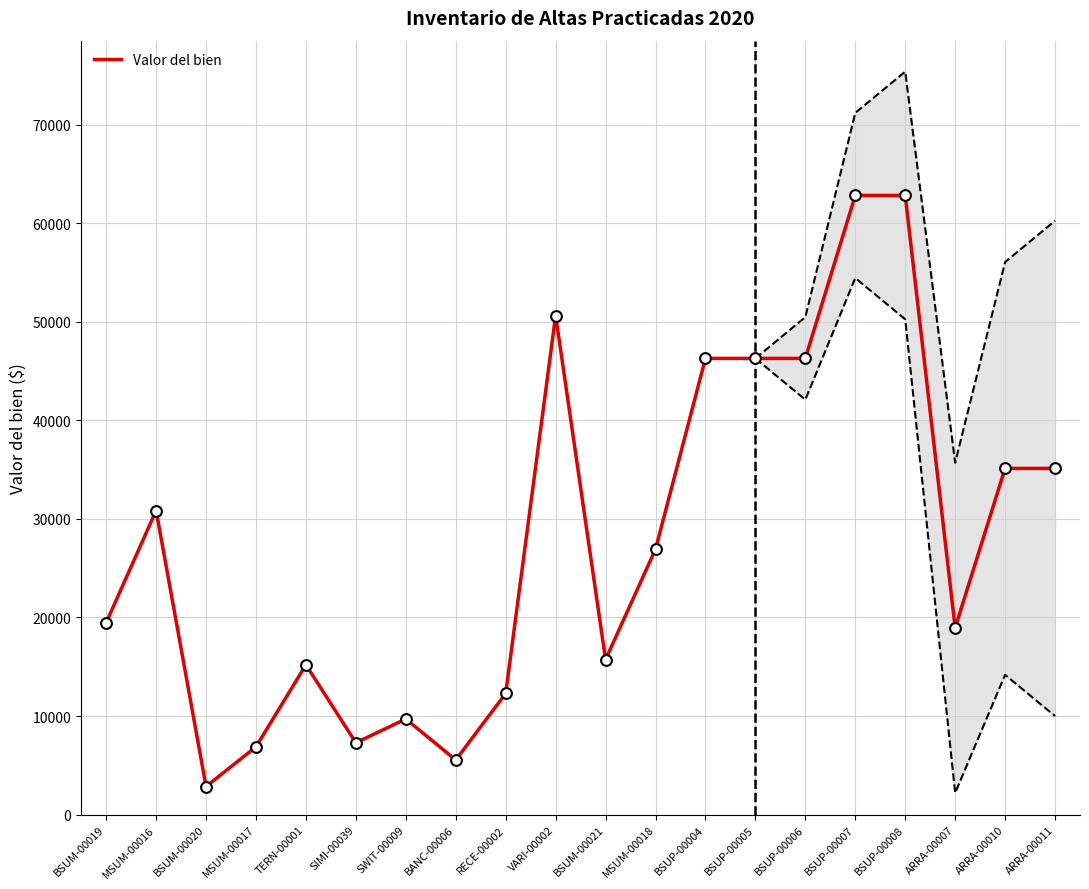

What is the ratio of the value at BSUP-00005 to the value at RECE-00002?

3.8